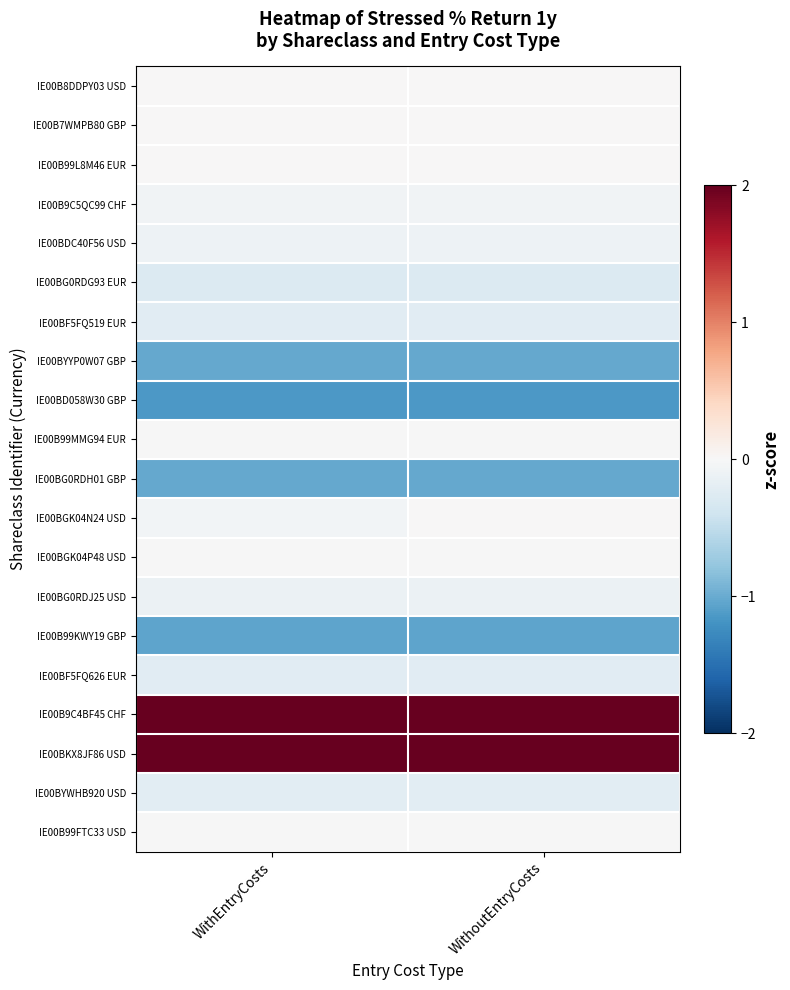

Reading right to left, what are all the values shown in this chart?

IE00B8DDPY03 USD: WithoutEntryCosts=0.0	WithEntryCosts=0.0
IE00B7WMPB80 GBP: WithoutEntryCosts=0.0	WithEntryCosts=0.0
IE00B99L8M46 EUR: WithoutEntryCosts=0.0	WithEntryCosts=0.0
IE00B9C5QC99 CHF: WithoutEntryCosts=-0.1	WithEntryCosts=-0.1
IE00BDC40F56 USD: WithoutEntryCosts=-0.1	WithEntryCosts=-0.1
IE00BG0RDG93 EUR: WithoutEntryCosts=-0.3	WithEntryCosts=-0.3
IE00BF5FQ519 EUR: WithoutEntryCosts=-0.2	WithEntryCosts=-0.2
IE00BYYP0W07 GBP: WithoutEntryCosts=-1.0	WithEntryCosts=-1.0
IE00BD058W30 GBP: WithoutEntryCosts=-1.2	WithEntryCosts=-1.2
IE00B99MMG94 EUR: WithoutEntryCosts=-0.0	WithEntryCosts=-0.0
IE00BG0RDH01 GBP: WithoutEntryCosts=-1.0	WithEntryCosts=-1.0
IE00BGK04N24 USD: WithoutEntryCosts=0.0	WithEntryCosts=-0.1
IE00BGK04P48 USD: WithoutEntryCosts=-0.0	WithEntryCosts=-0.0
IE00BG0RDJ25 USD: WithoutEntryCosts=-0.1	WithEntryCosts=-0.1
IE00B99KWY19 GBP: WithoutEntryCosts=-1.1	WithEntryCosts=-1.1
IE00BF5FQ626 EUR: WithoutEntryCosts=-0.2	WithEntryCosts=-0.2
IE00B9C4BF45 CHF: WithoutEntryCosts=2.8	WithEntryCosts=2.8
IE00BKX8JF86 USD: WithoutEntryCosts=2.8	WithEntryCosts=2.7
IE00BYWHB920 USD: WithoutEntryCosts=-0.2	WithEntryCosts=-0.2
IE00B99FTC33 USD: WithoutEntryCosts=-0.0	WithEntryCosts=-0.0